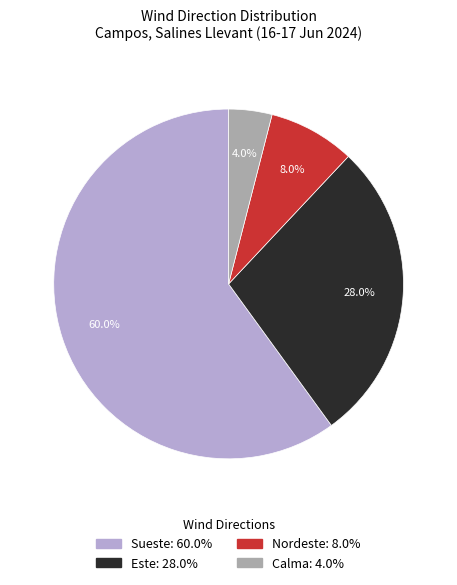

Is there any slice that represents more than half of the pie?

Yes